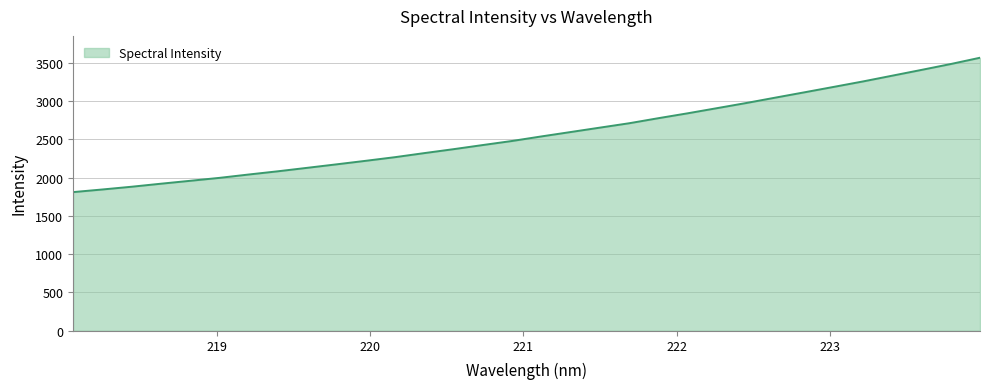

What is the greatest value displayed?

3568.3